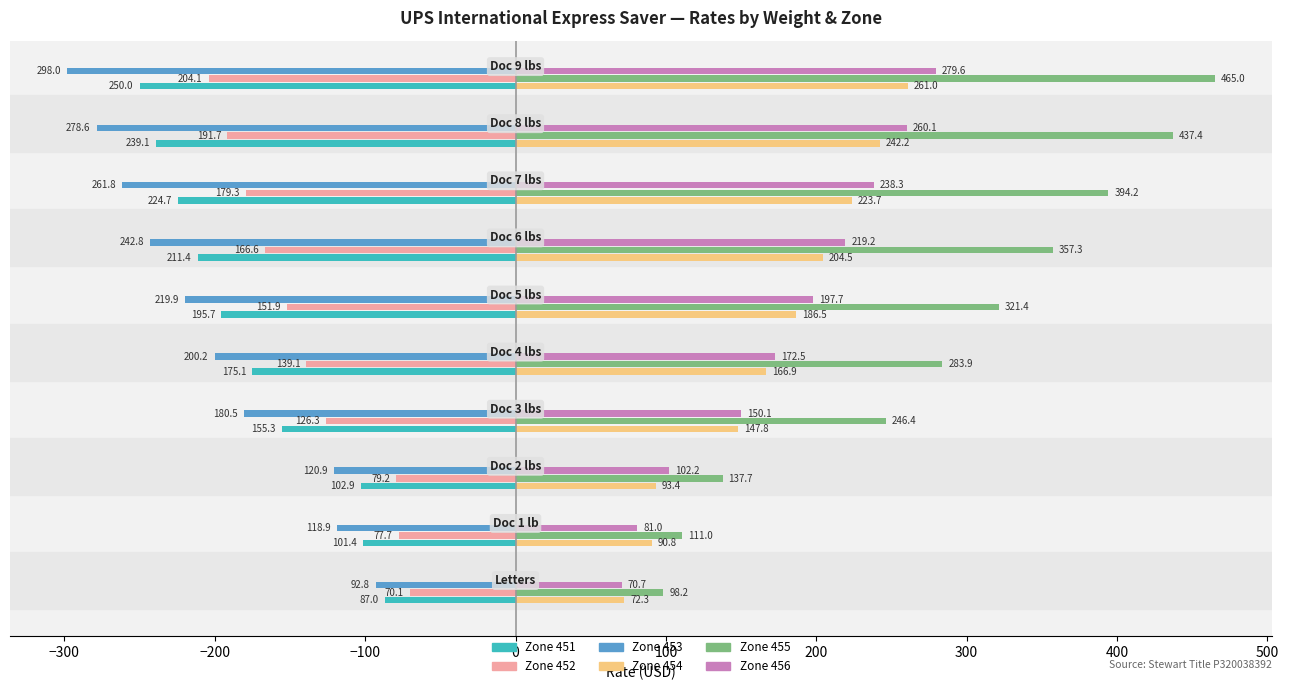

What is the smallest value displayed?

-298.0